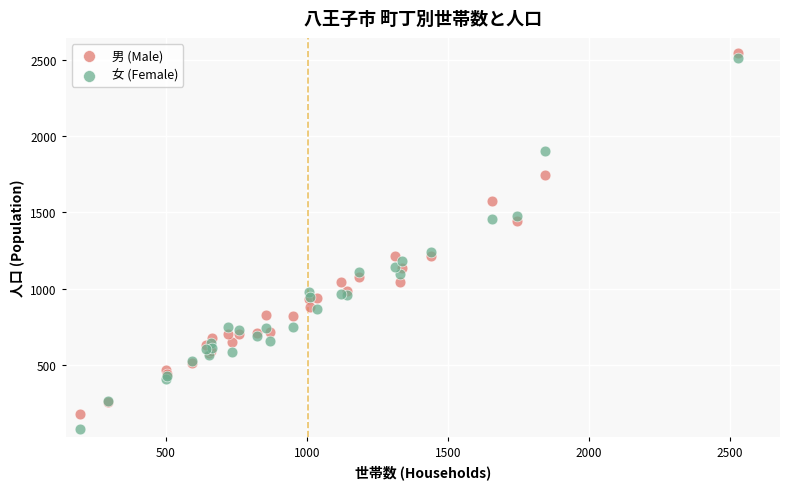

Which series contains the highest Y value?

男 (Male)